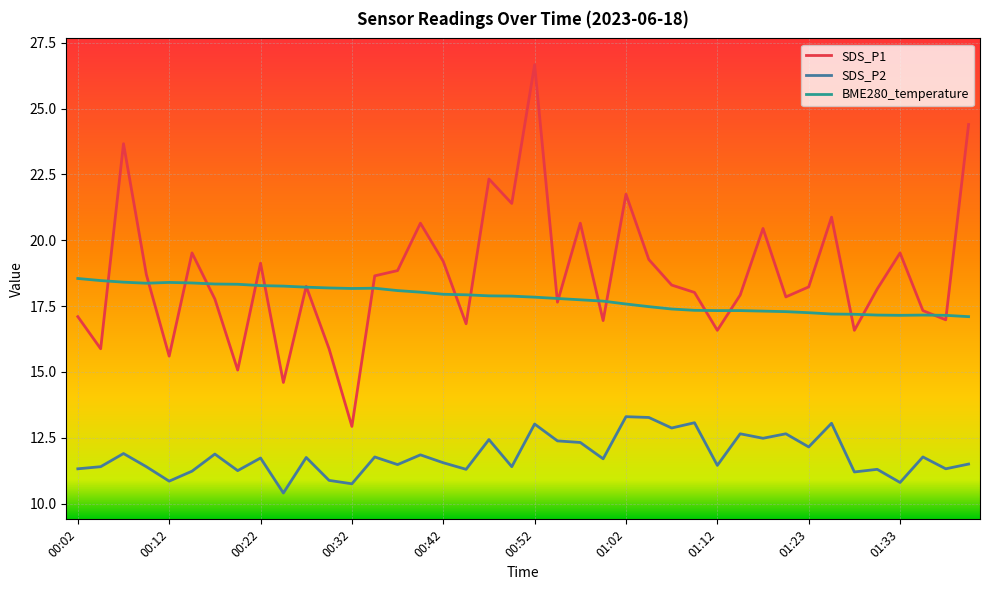

Which series has the widest spread of values?

SDS_P1